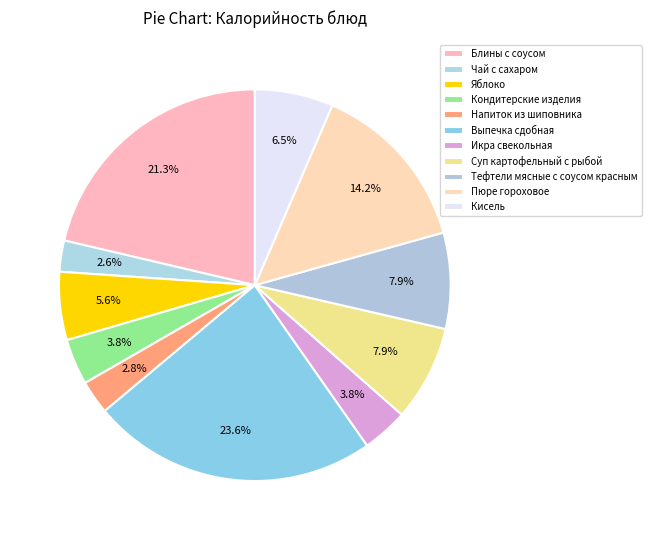

To the nearest percent, what is the difference between the Яблоко and Суп картофельный с рыбой slice percentages?

2%